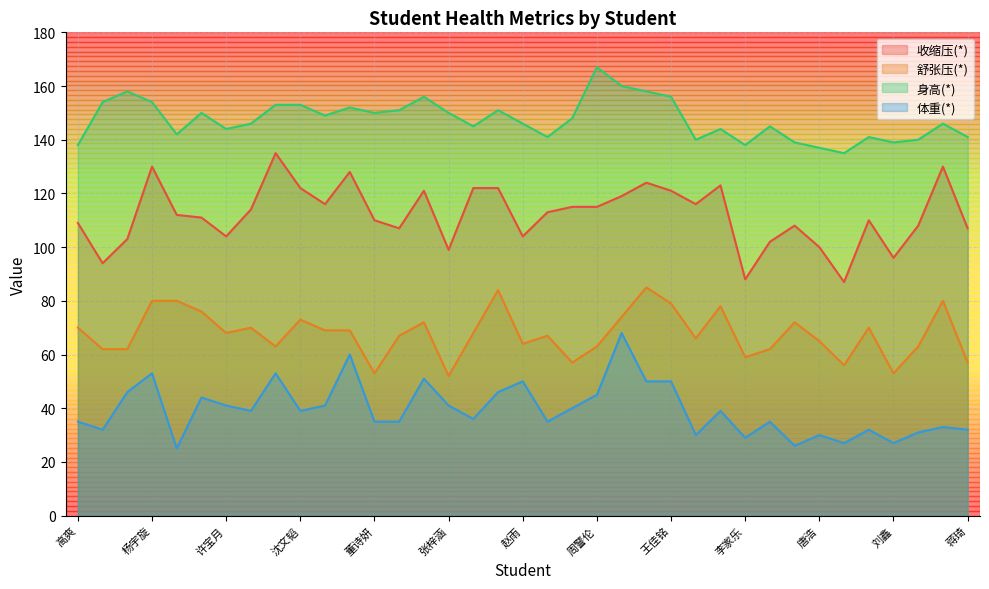

The value of 体重(*) at 胡蝶 is 26. True or false?

True